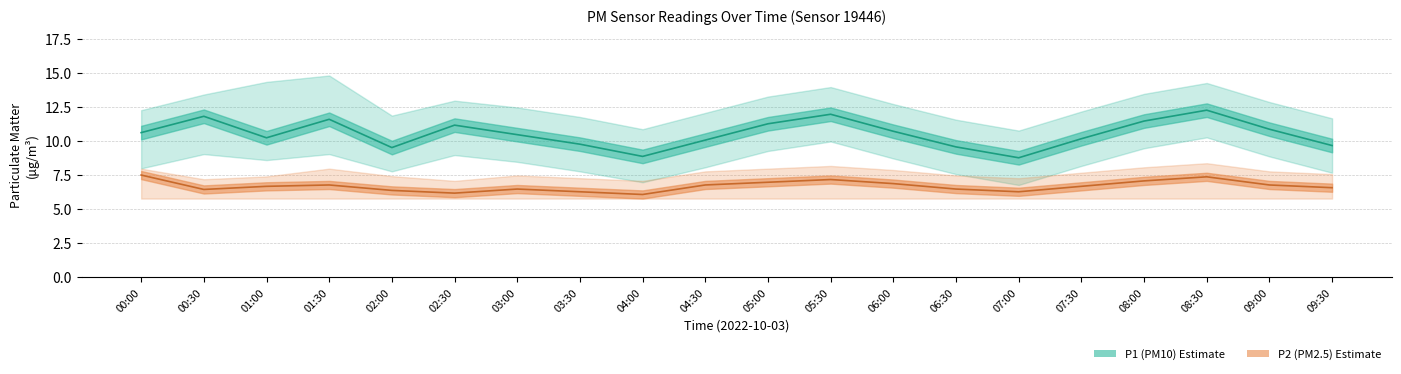

What is the sum of all P2_lower values?

116.0